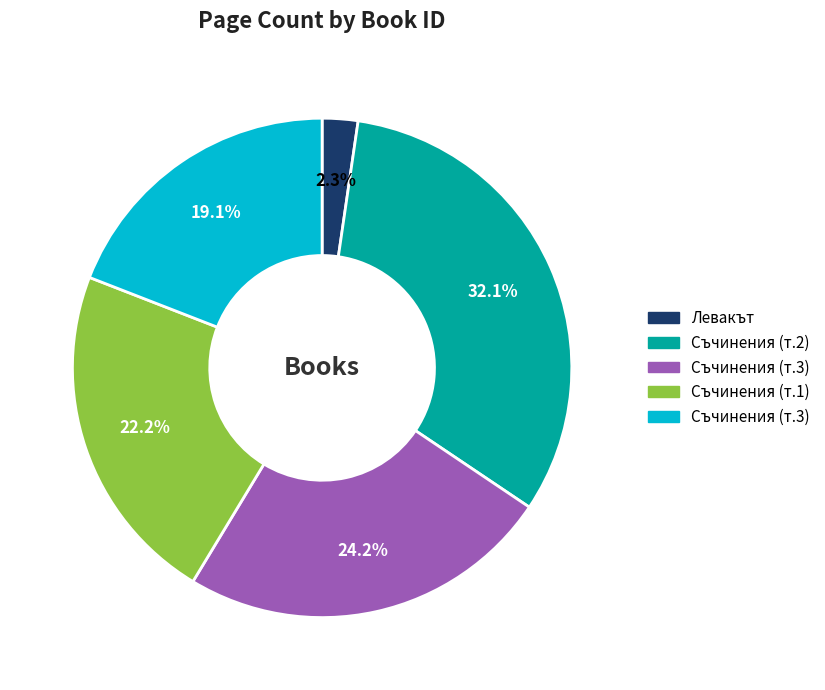

Is there a majority slice in this chart?

No